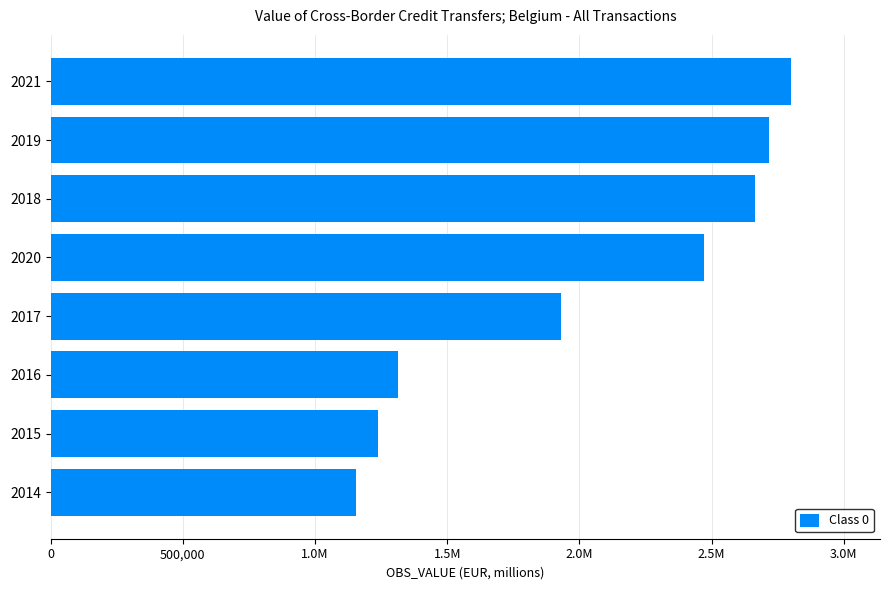

What is the greatest value displayed?

2801127.5